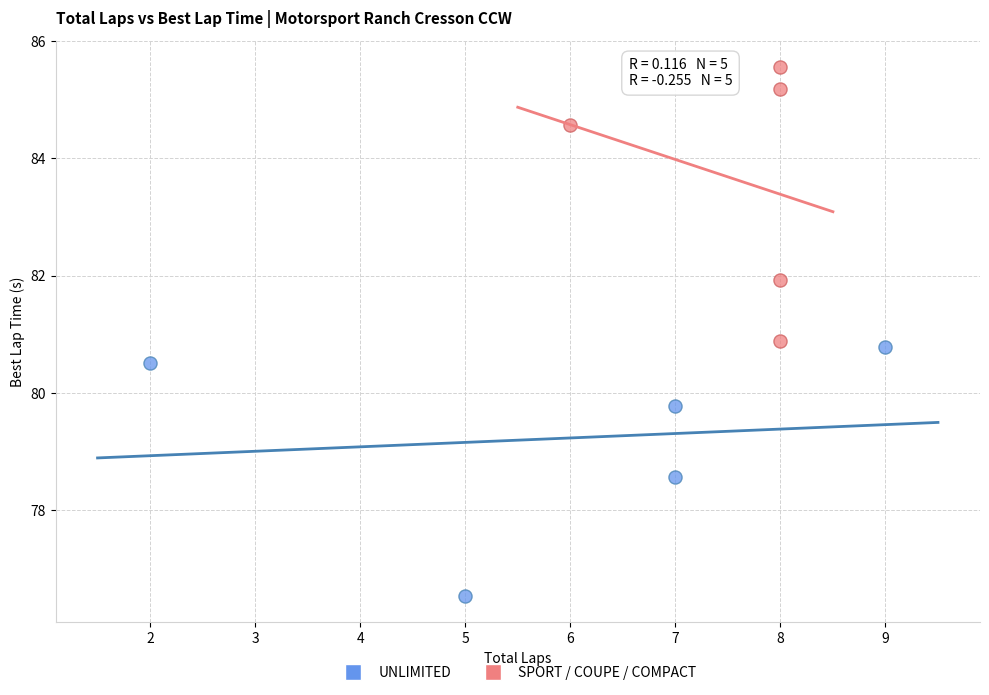

Which series contains the lowest Y value?

UNLIMITED